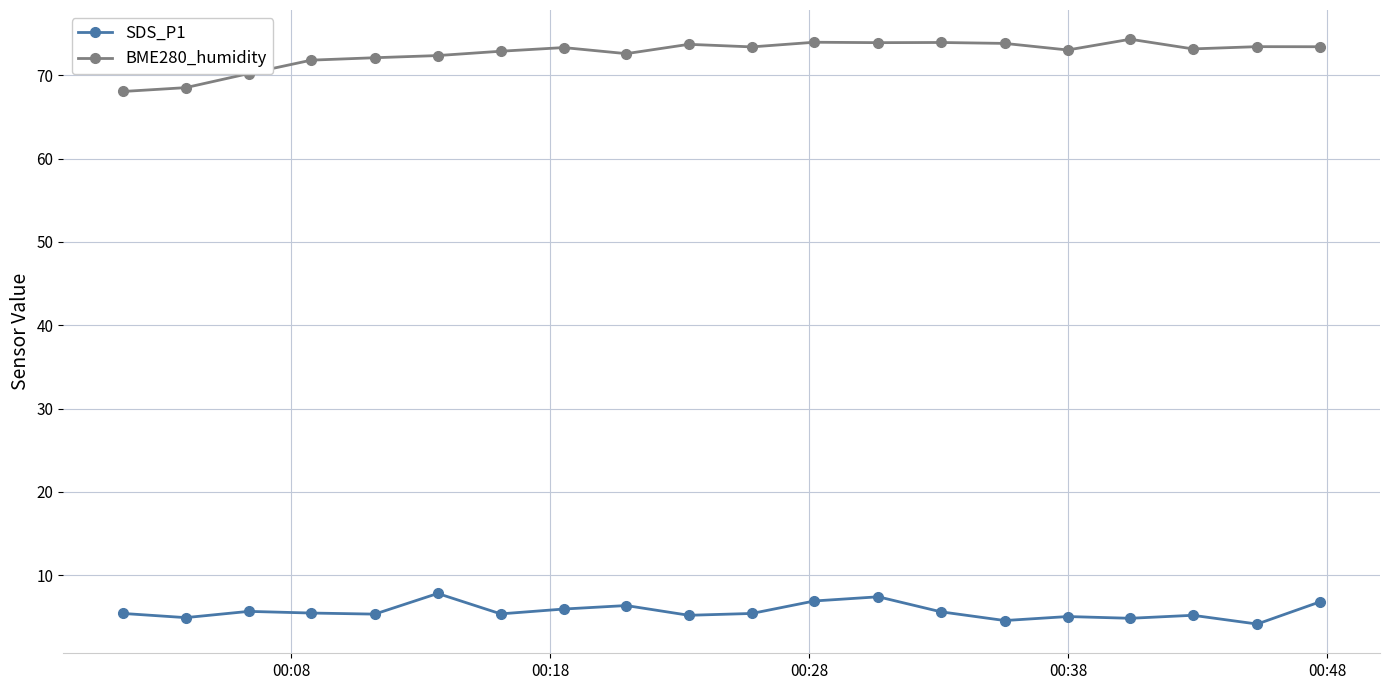

How many categories are shown in the chart?

20